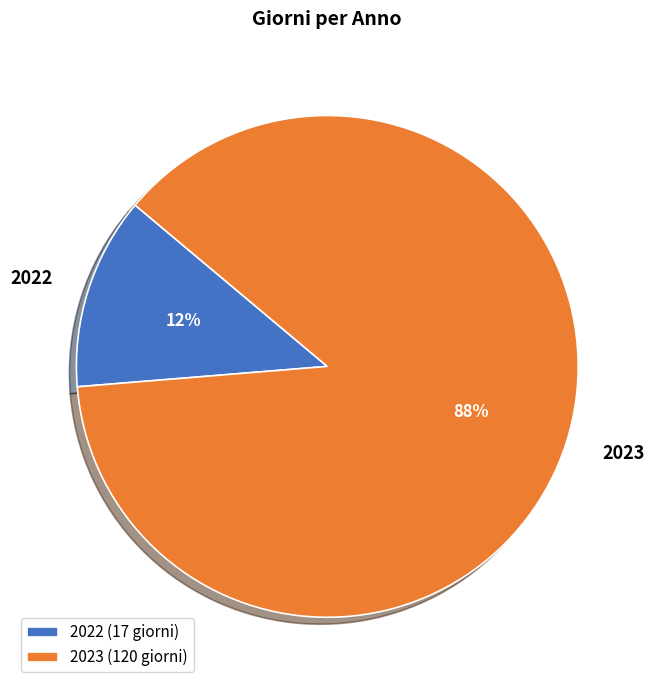

Combined, do 2023 and 2022 account for over 50%?

Yes